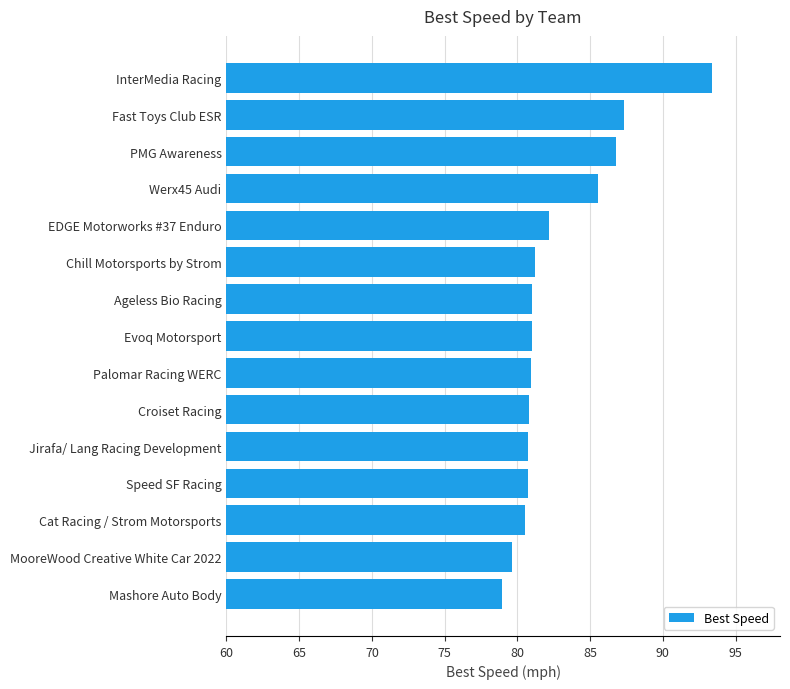

Is it true that the value at PMG Awareness is 86.8?

True